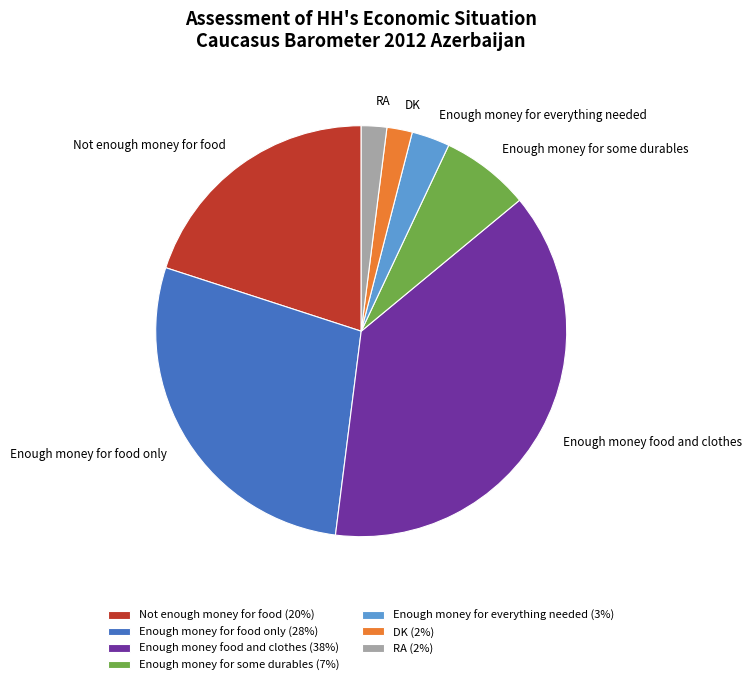

Is it true that Enough money for everything needed is 12% of the pie?

False